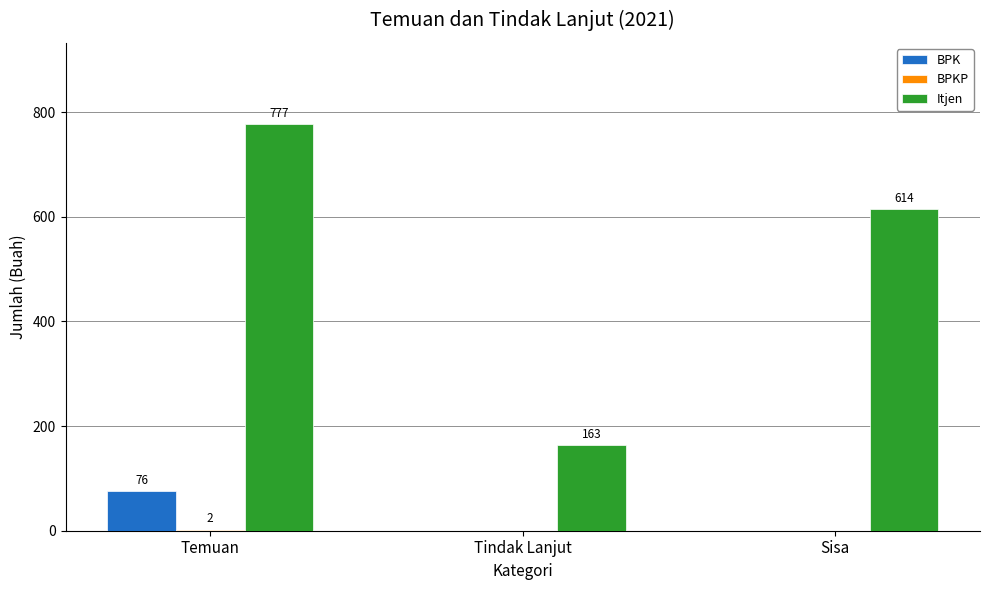

Is it true that Itjen equals 614 at Sisa?

True